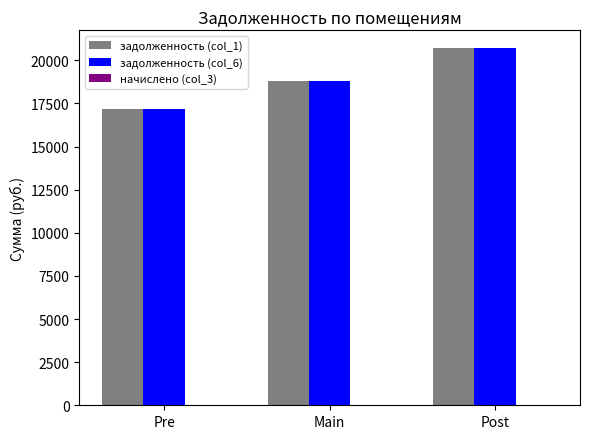

Rank the categories by задолженность (col_6) value from highest to lowest.

Post, Main, Pre